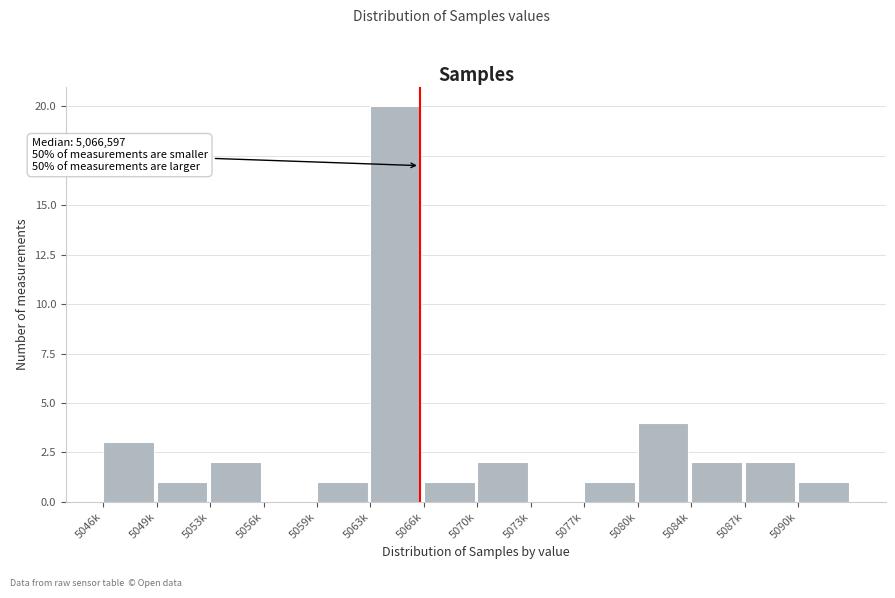

Reading right to left, list all the values displayed in this chart.

5090k=1	5087k=2	5084k=2	5080k=4	5077k=1	5073k=0	5070k=2	5066k=1	5063k=20	5059k=1	5056k=0	5053k=2	5049k=1	5046k=3